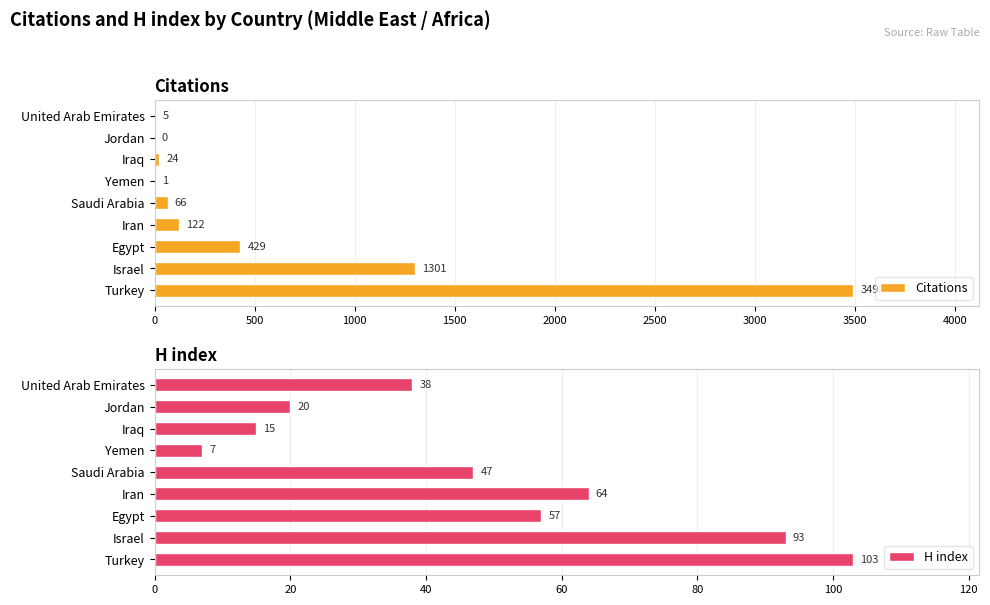

True or false: H index has a value of 17 at Egypt.

False